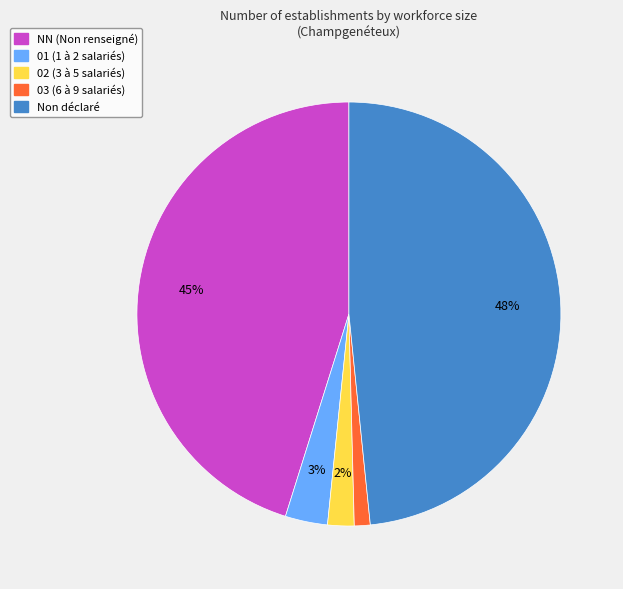

To the nearest percent, what is the difference between the NN (Non renseigné) and 01 (1 à 2 salariés) slice percentages?

42%